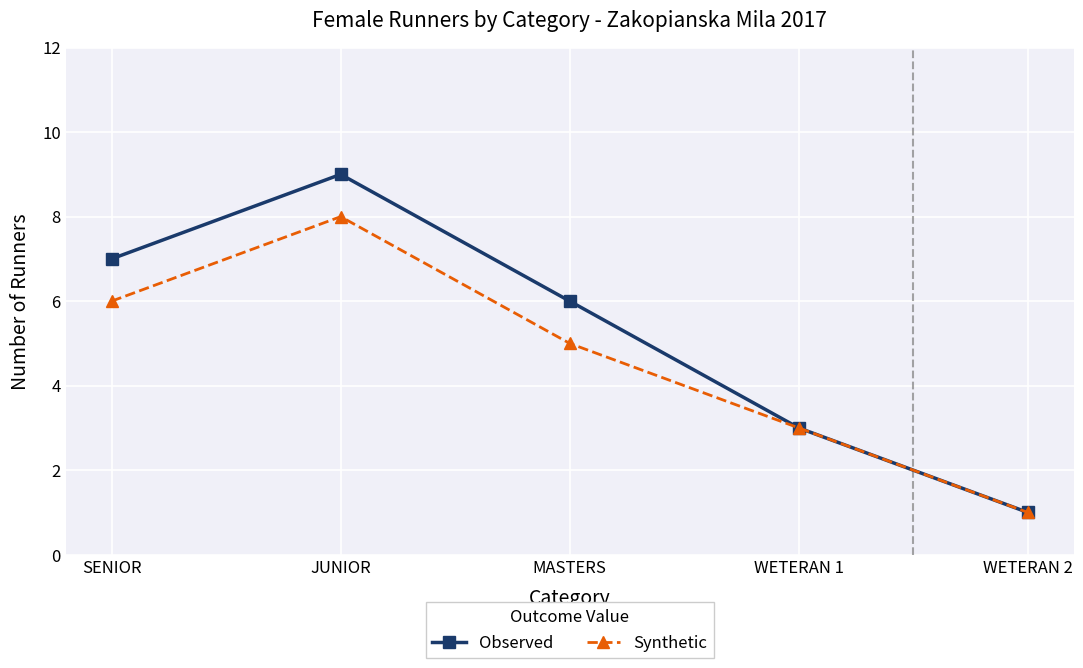

Does the chart have visible grid lines?

Yes